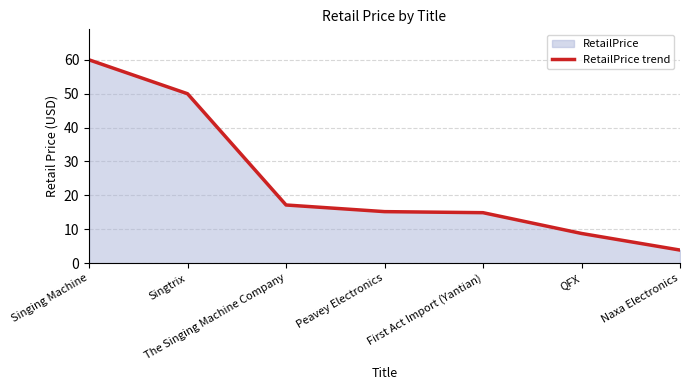

Where does the data first go above 15?

Singing Machine